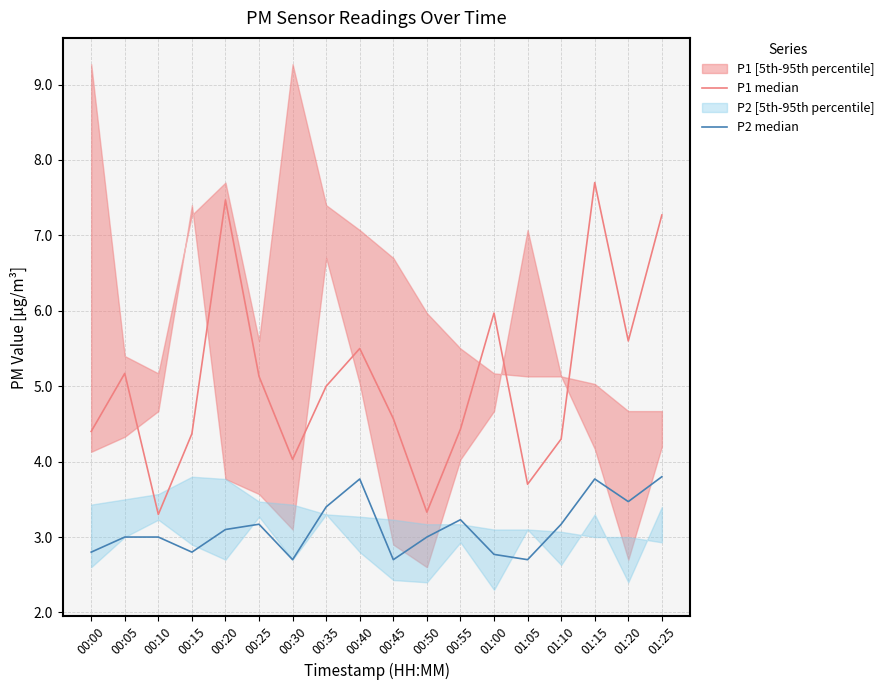

What is the difference between the highest and lowest values at 00:05?

2.2